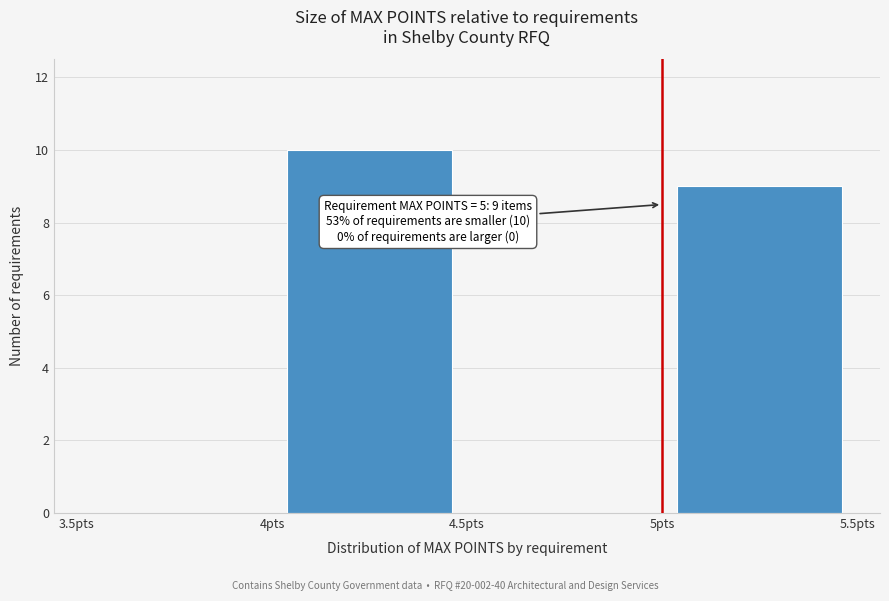

Which range on the x-axis has the tallest bar?

4.0 to 4.5